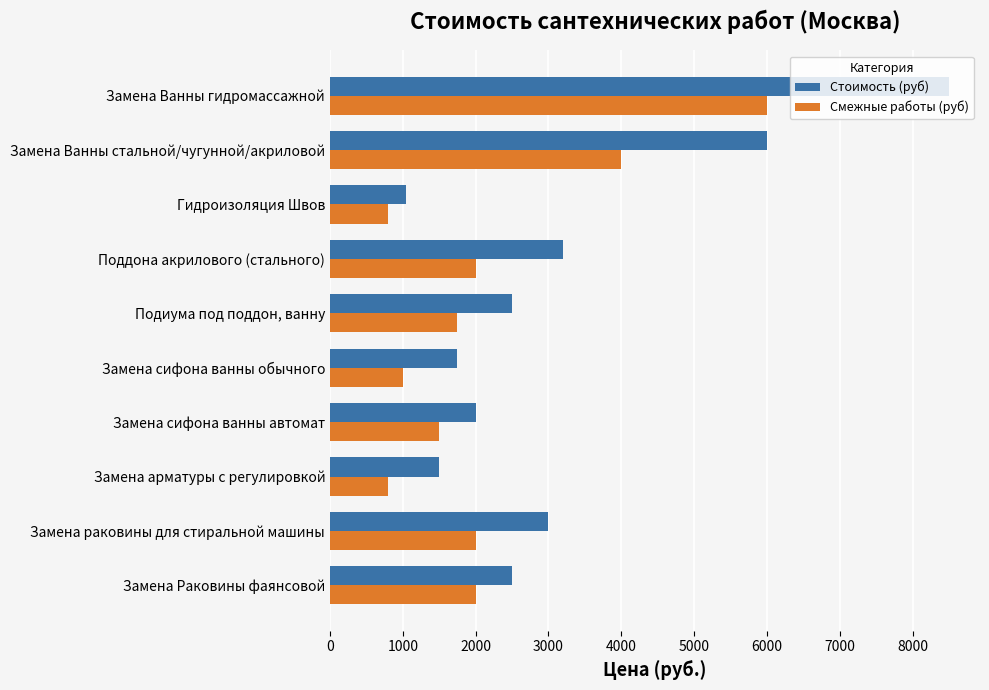

Rank the series by their maximum value, from lowest to highest.

Смежные работы (руб), Стоимость (руб)